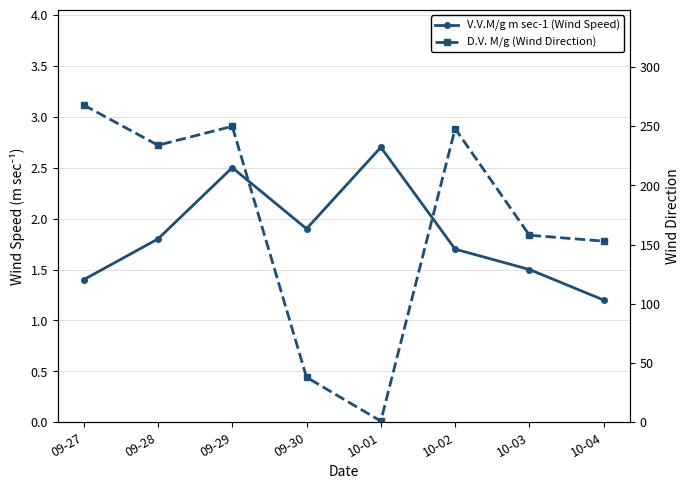

What is the maximum value shown in the chart?

268.0